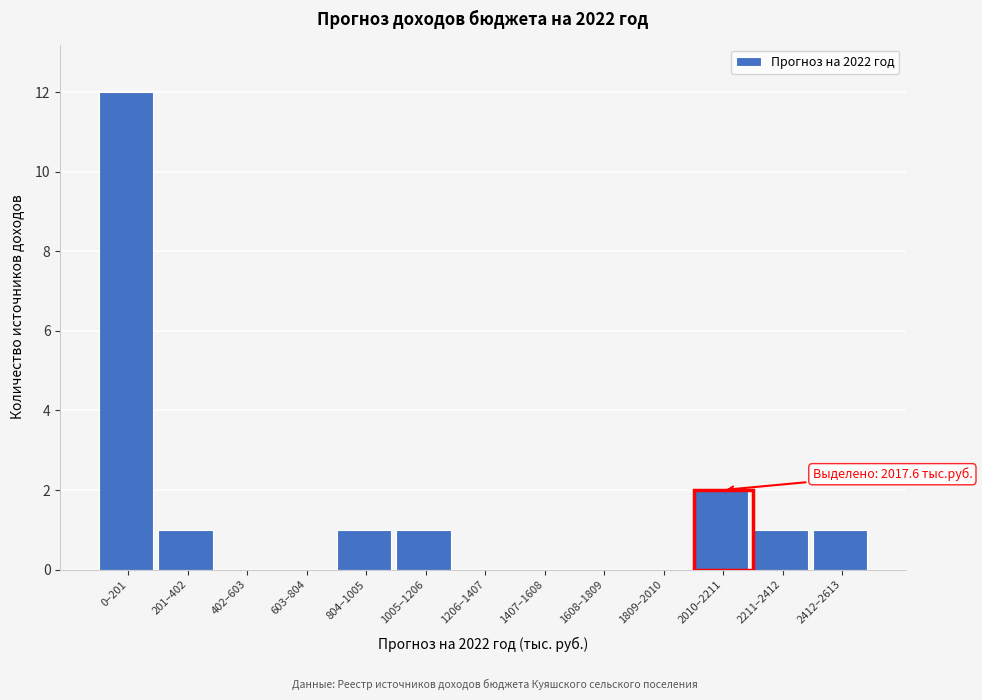

Reading left to right, extract all data points from this chart.

0–201=12	201–402=1	402–603=0	603–804=0	804–1005=1	1005–1206=1	1206–1407=0	1407–1608=0	1608–1809=0	1809–2010=0	2010–2211=2	2211–2412=1	2412–2613=1